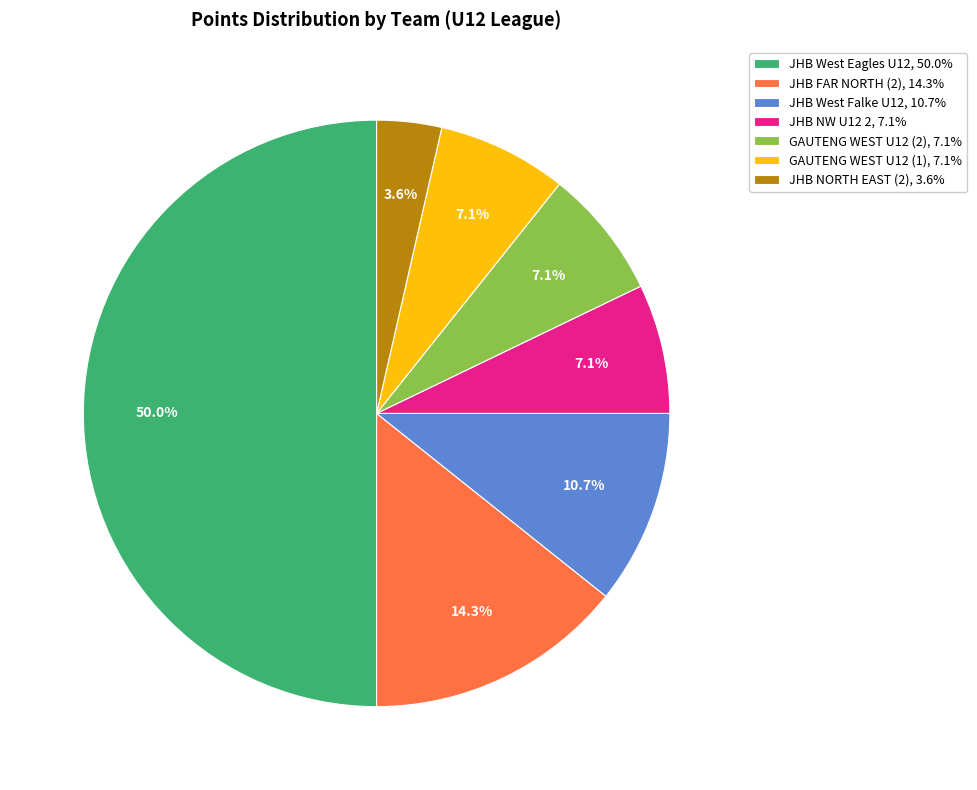

Which slice is the smallest?

JHB NORTH EAST (2), 3.6%